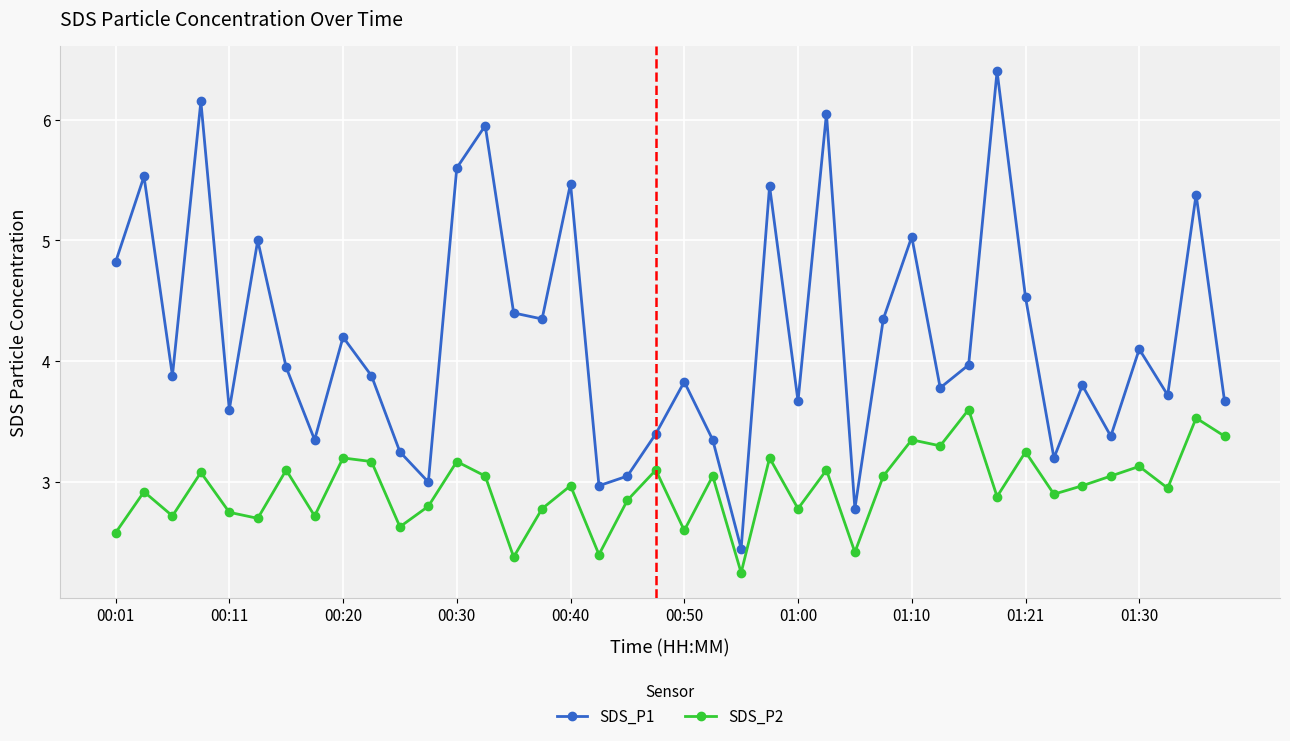

Rank the series by their maximum value, from highest to lowest.

SDS_P1, SDS_P2